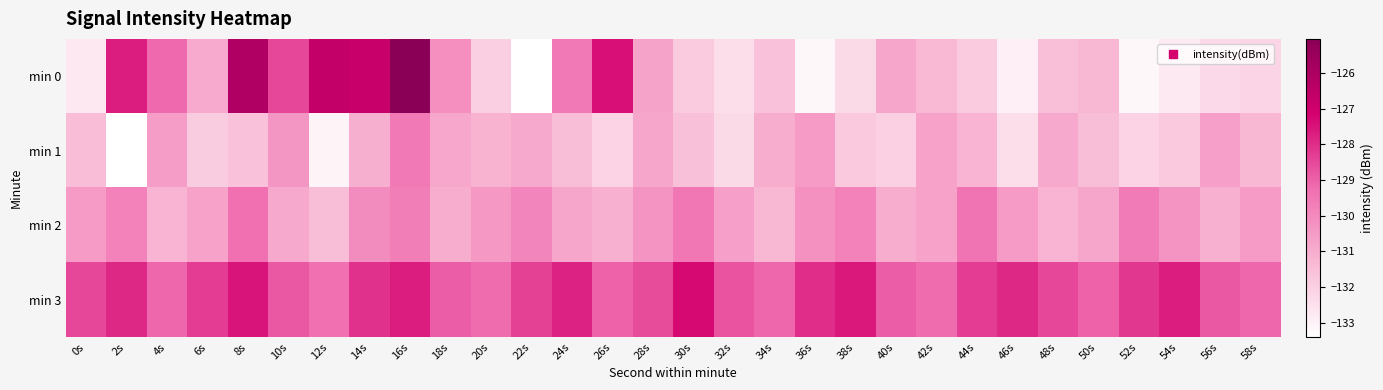

Reading left to right, transcribe all the data shown in this chart.

min 0: 0s=-132.7	2s=-127.7	4s=-129.1	6s=-130.9	8s=-126.2	10s=-128.5	12s=-126.7	14s=-126.8	16s=-125.0	18s=-130.1	20s=-132.0	22s=-133.4	24s=-129.5	26s=-127.4	28s=-130.7	30s=-131.9	32s=-132.4	34s=-131.6	36s=-133.2	38s=-132.3	40s=-130.8	42s=-131.3	44s=-131.9	46s=-132.9	48s=-131.5	50s=-131.3	52s=-133.2	54s=-132.8	56s=-132.3	58s=-132.2
min 1: 0s=-131.5	2s=-133.4	4s=-130.5	6s=-131.9	8s=-131.6	10s=-130.3	12s=-133.1	14s=-131.1	16s=-129.5	18s=-130.8	20s=-131.2	22s=-130.9	24s=-131.5	26s=-132.1	28s=-130.8	30s=-131.6	32s=-132.3	34s=-131.0	36s=-130.5	38s=-131.8	40s=-132.0	42s=-130.7	44s=-131.2	46s=-132.4	48s=-130.9	50s=-131.5	52s=-132.1	54s=-131.8	56s=-130.6	58s=-131.3
min 2: 0s=-130.5	2s=-129.8	4s=-131.2	6s=-130.7	8s=-129.3	10s=-130.9	12s=-131.5	14s=-130.1	16s=-129.7	18s=-131.0	20s=-130.4	22s=-129.9	24s=-130.8	26s=-131.1	28s=-130.3	30s=-129.5	32s=-130.6	34s=-131.3	36s=-130.2	38s=-129.8	40s=-131.0	42s=-130.7	44s=-129.4	46s=-130.5	48s=-131.2	50s=-130.8	52s=-129.6	54s=-130.3	56s=-131.1	58s=-130.5
min 3: 0s=-128.5	2s=-127.9	4s=-129.1	6s=-128.3	8s=-127.5	10s=-128.8	12s=-129.3	14s=-128.1	16s=-127.7	18s=-128.9	20s=-129.2	22s=-128.4	24s=-127.8	26s=-129.0	28s=-128.6	30s=-127.3	32s=-128.7	34s=-129.1	36s=-128.0	38s=-127.6	40s=-128.9	42s=-129.2	44s=-128.3	46s=-127.9	48s=-128.5	50s=-129.0	52s=-128.2	54s=-127.7	56s=-128.8	58s=-129.1